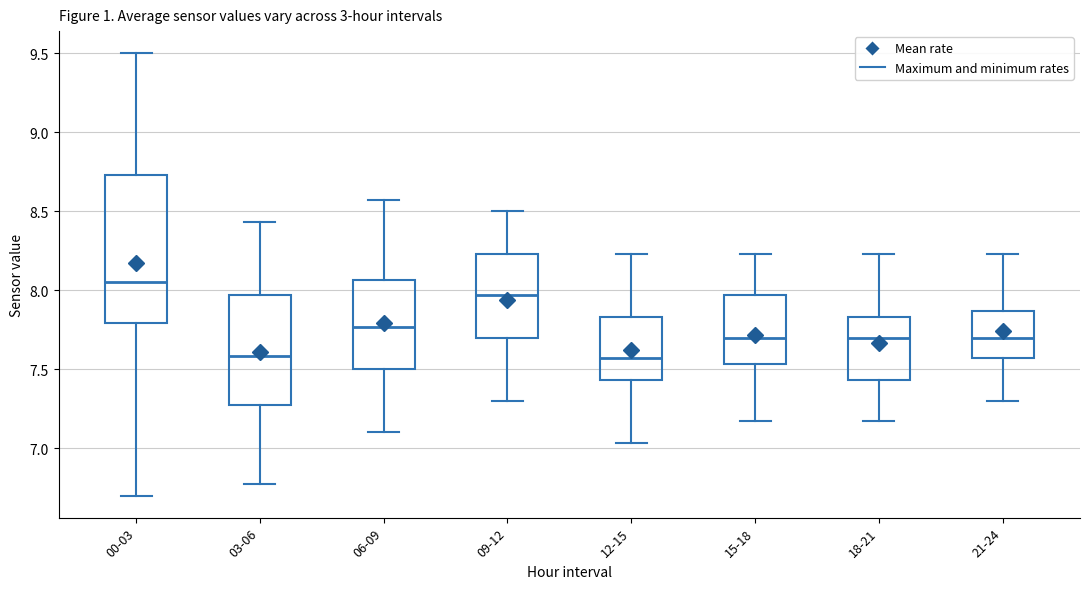

Where does the lower whisker of the box for 03-06 end on the y-axis? The values are not printed on the chart, so give them approximately, as read against the axis.

6.75